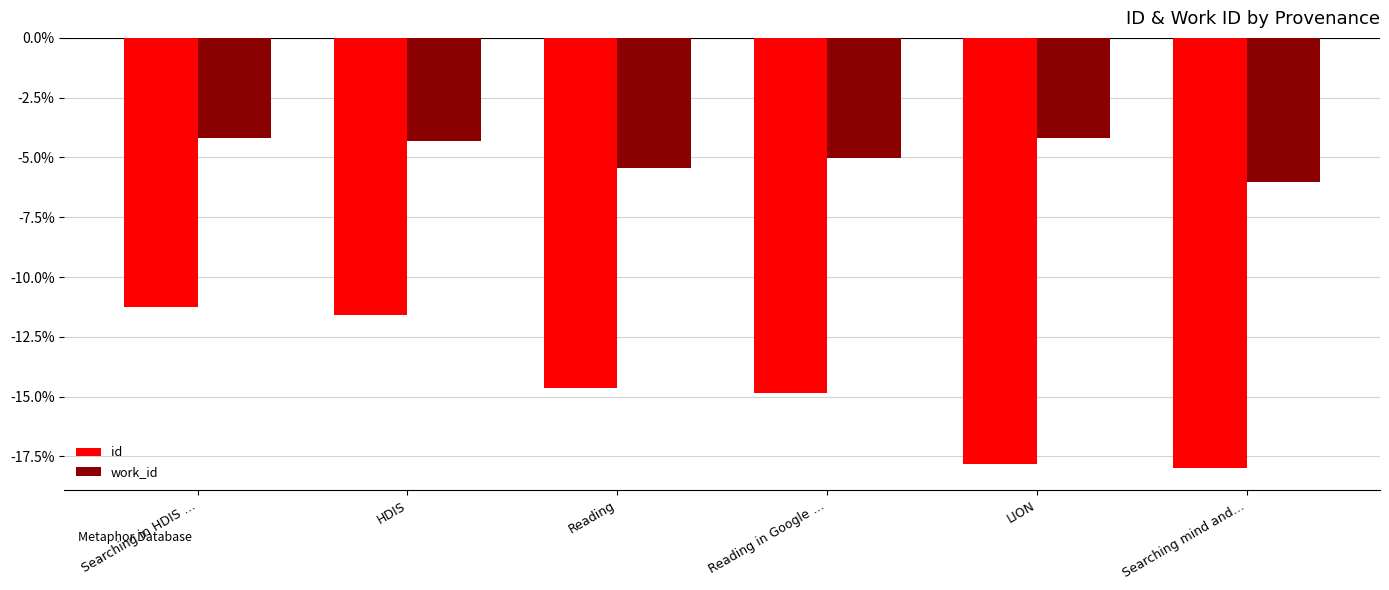

Which series changed the most between Reading in Google … and LION?

id